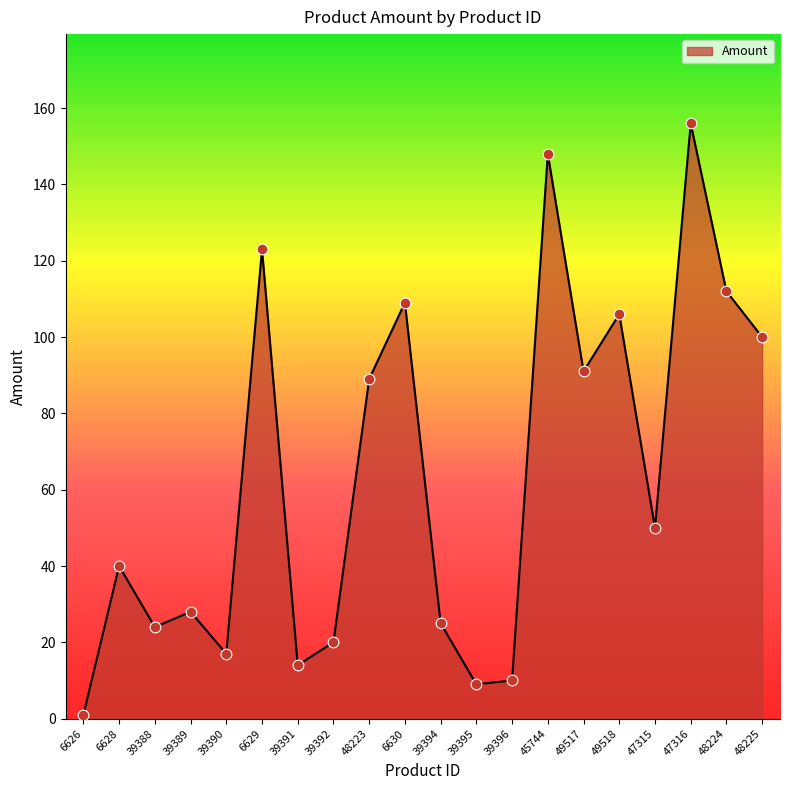

Between 6626 and 48223, which is larger?

48223